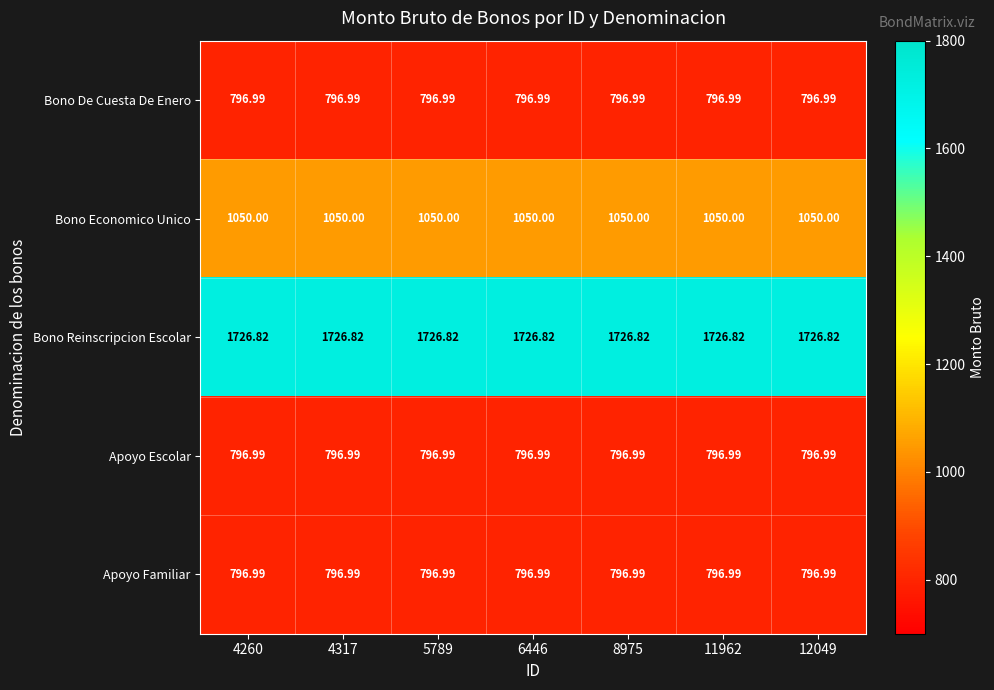

Is the value of Bono Economico Unico at 11962 greater than the value of Bono De Cuesta De Enero at 5789?

Yes